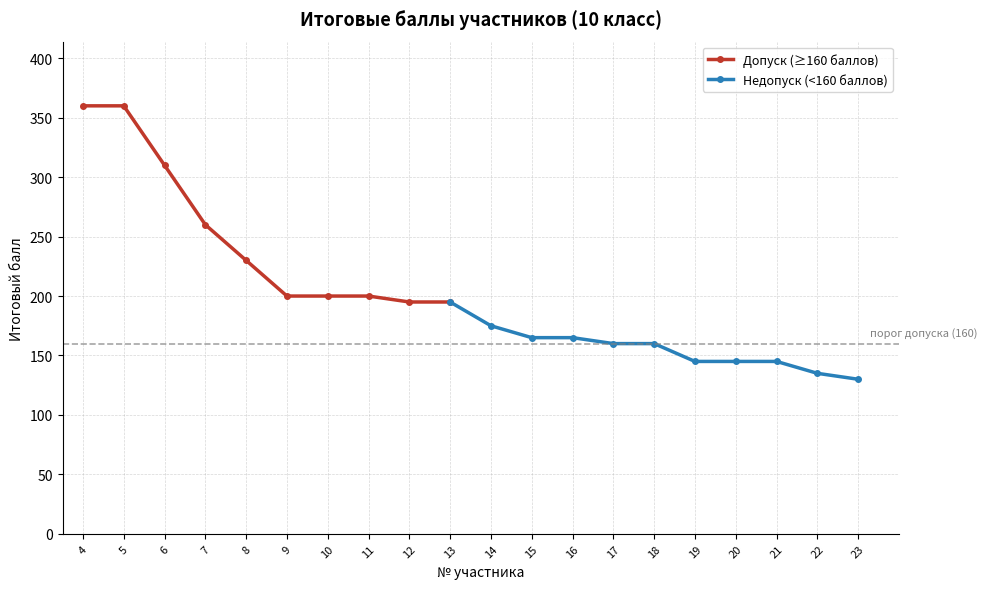

List the labels in order of value, largest first.

4, 5, 6, 7, 8, 9, 10, 11, 12, 13, 14, 15, 16, 17, 18, 19, 20, 21, 22, 23